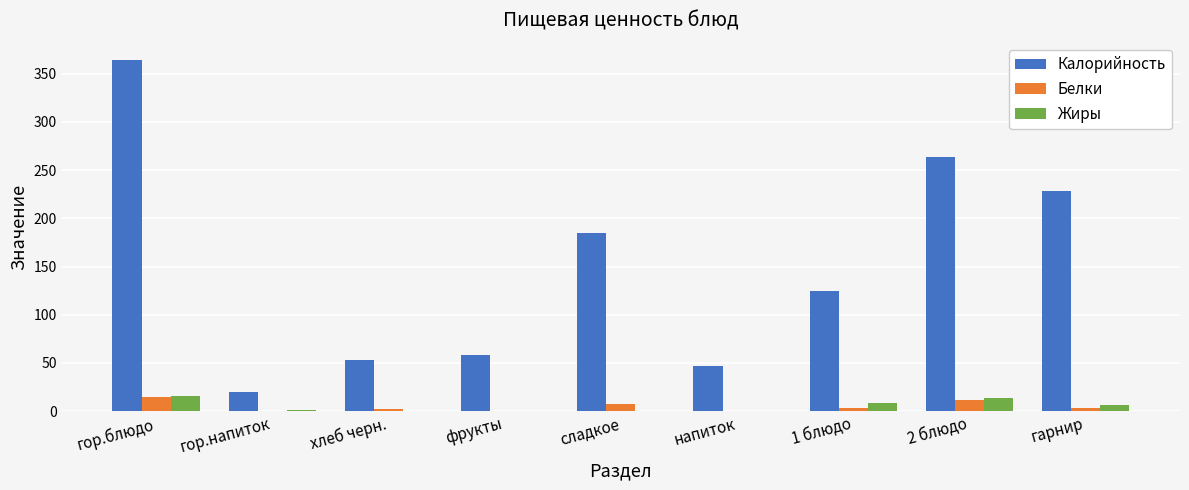

What is the greatest value displayed?

364